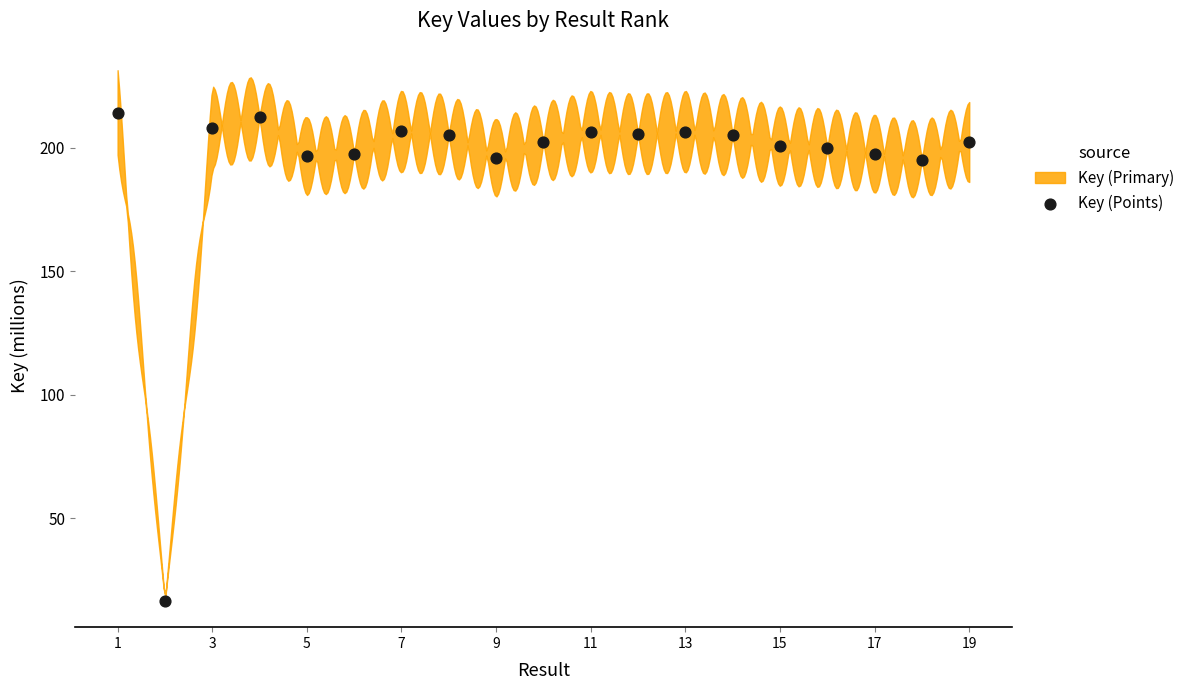

What is the range of X values (max minus min)?

18.0